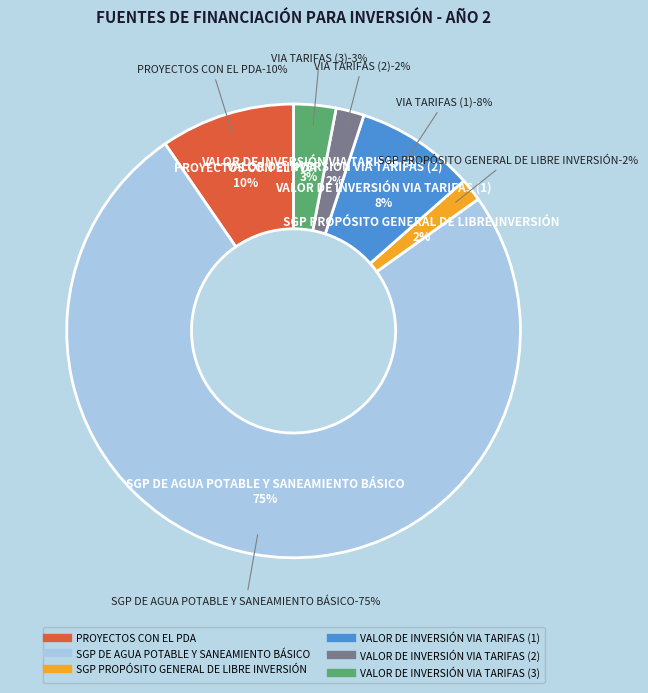

How many segments does this pie chart have?

6